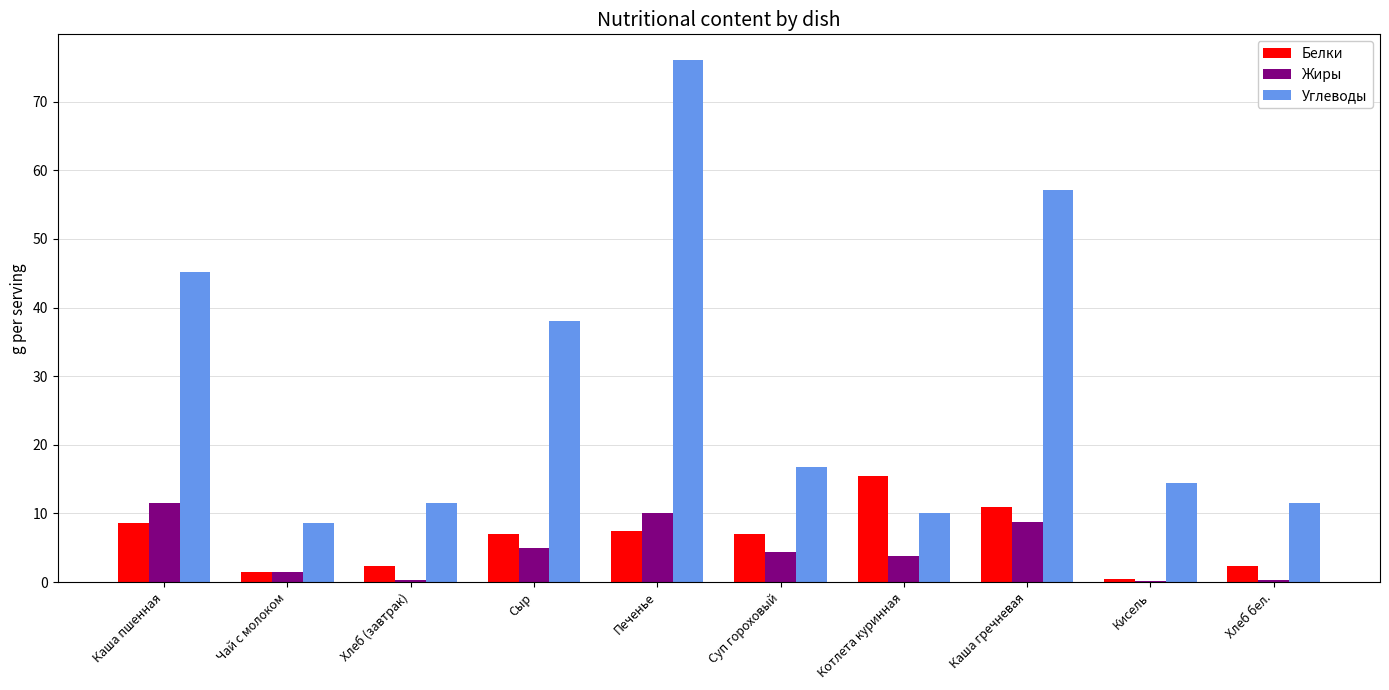

Where does the Углеводы series first go above 16?

Каша пшенная